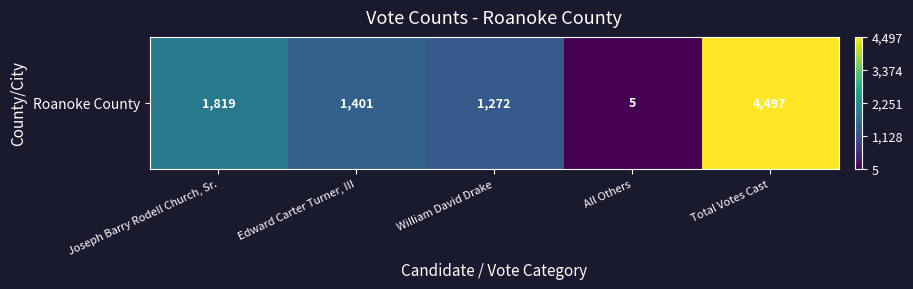

What is the sum of the values at Edward Carter Turner, III and Total Votes Cast?

5898